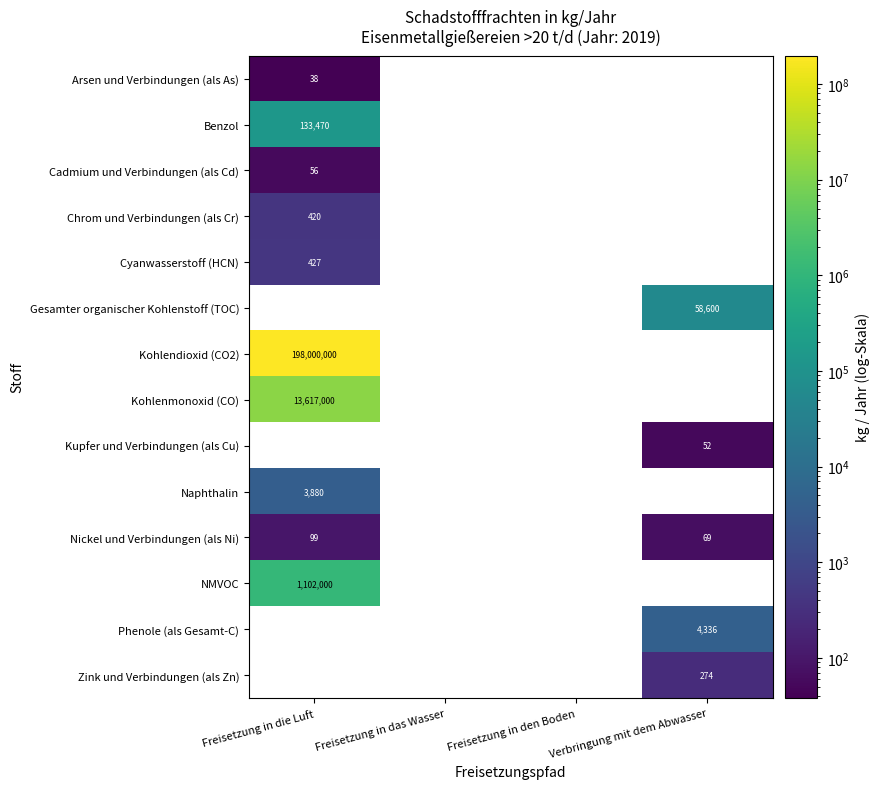

The value of Kohlenmonoxid (CO) at Freisetzung in die Luft is 7396697. True or false?

False